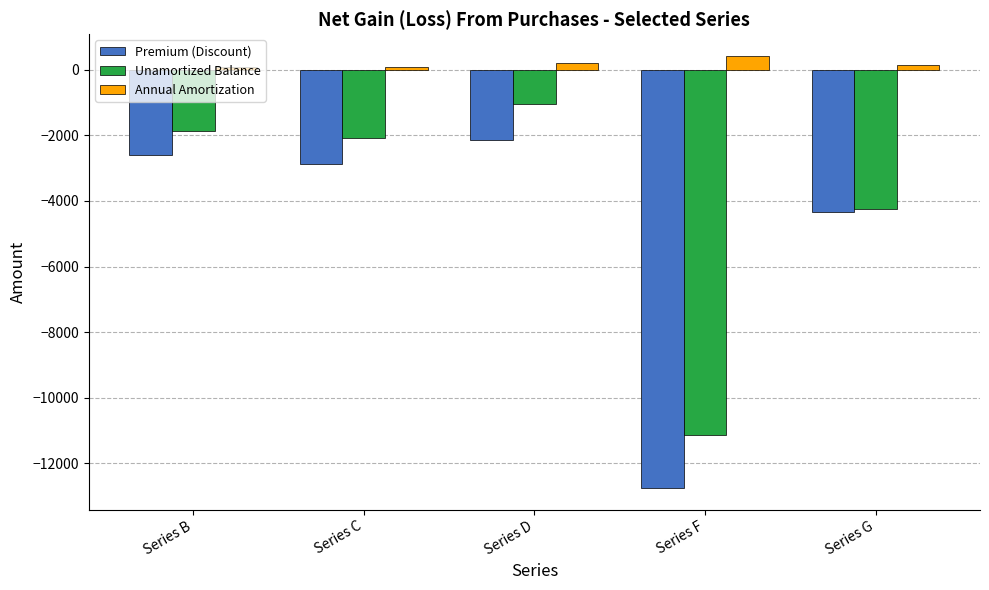

What are all the series names shown in the legend?

Premium (Discount), Unamortized Balance, Annual Amortization